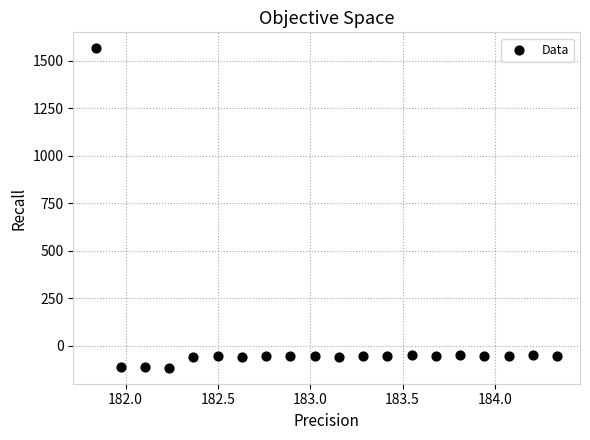

What is the range of Y values (max minus min)?

1682.8